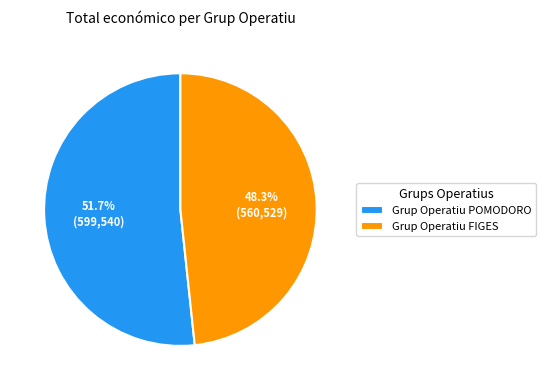

How many slices are in this pie chart?

2